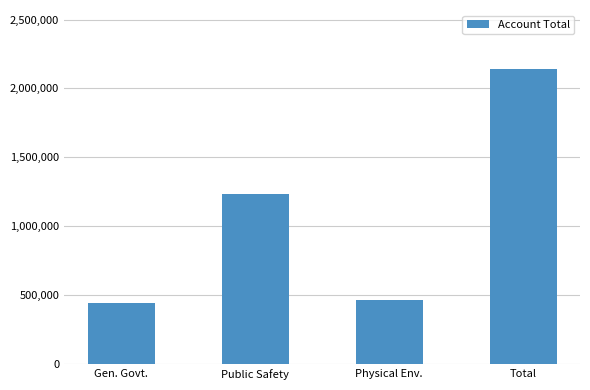

What is the label of the 1st bar from the right?

Total